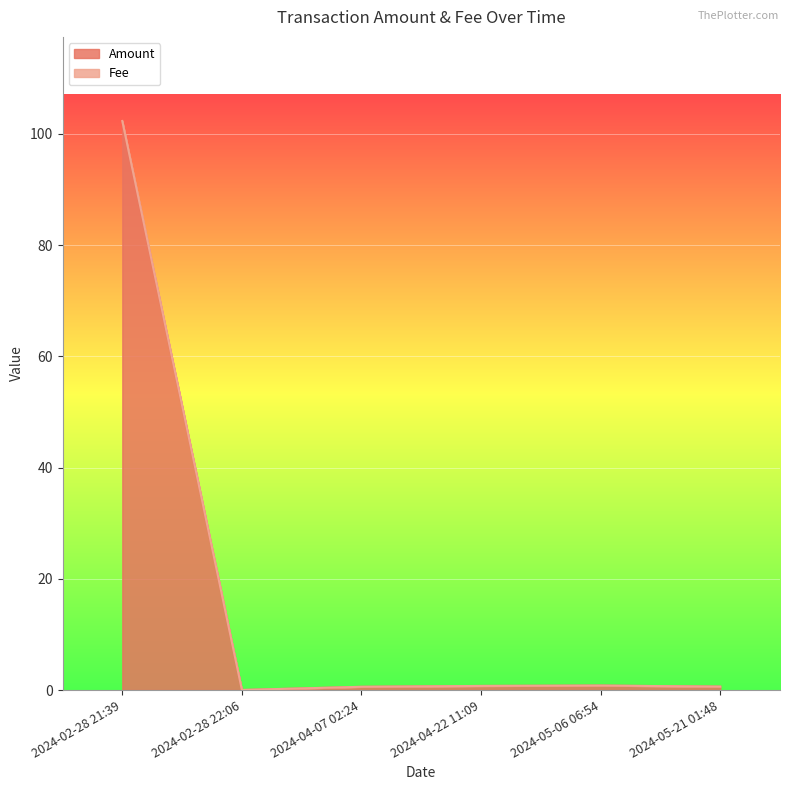

How many values in the Amount series exceed 0?

5